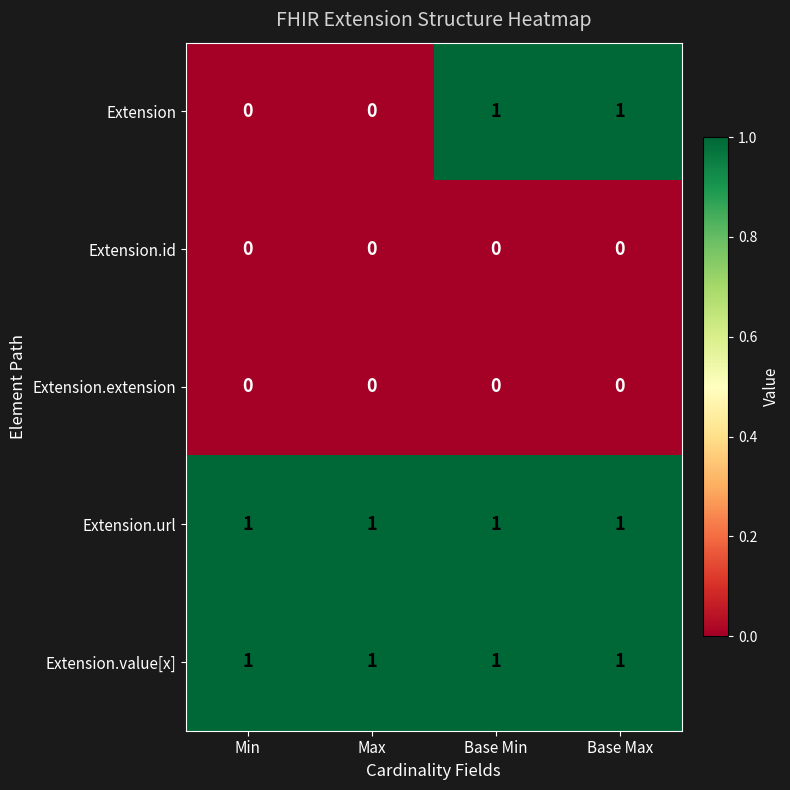

Which series changed the most between Min and Base Min?

Extension